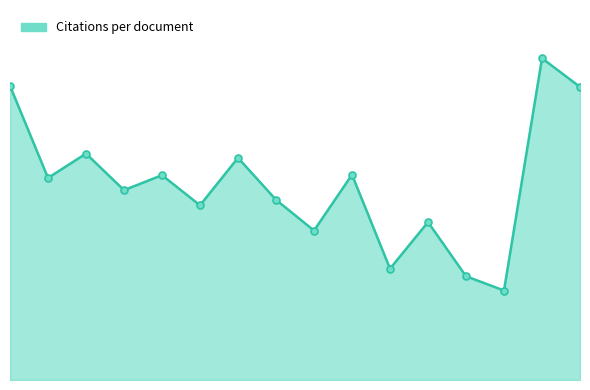

Is this an area chart (filled region under the line)?

Yes